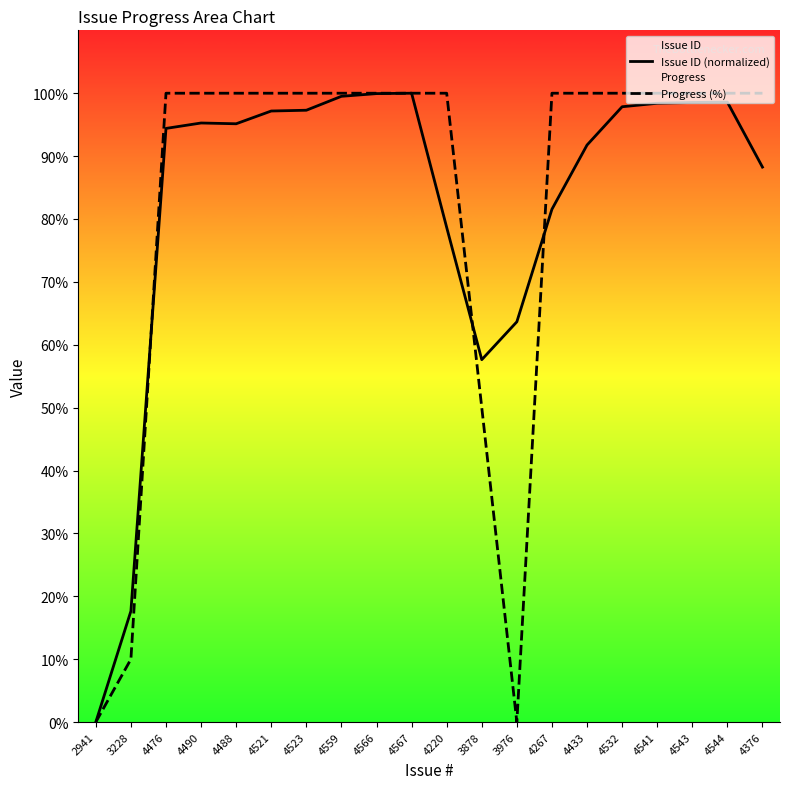

How many series are shown in this chart?

2